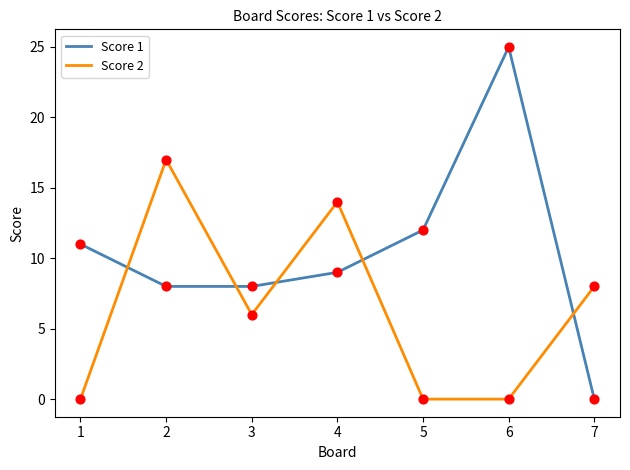

What is the total value across all series at 4?

23